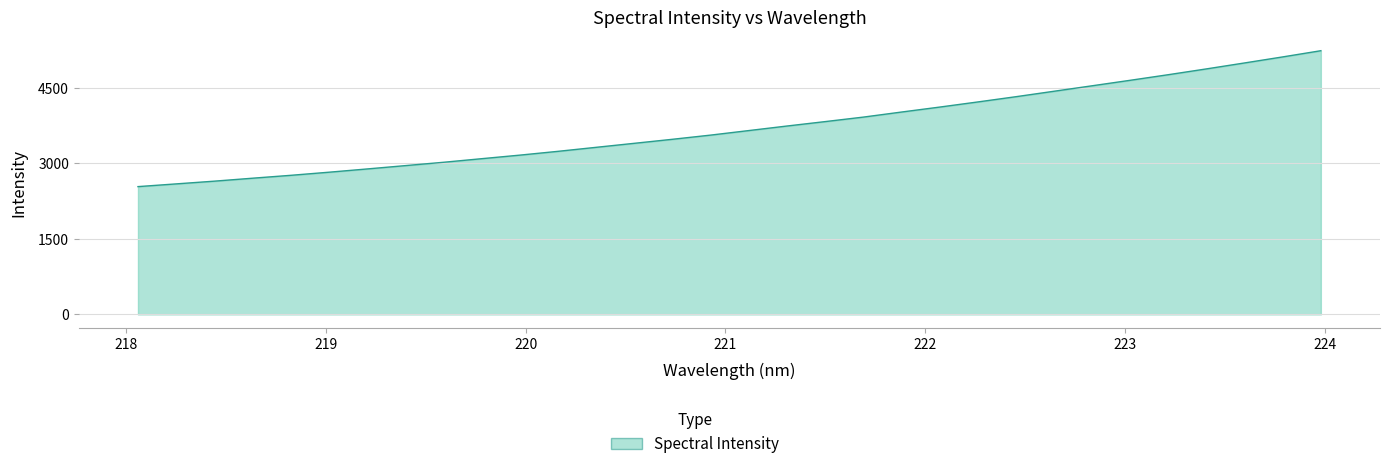

What is the difference between the maximum and minimum values?

2701.0